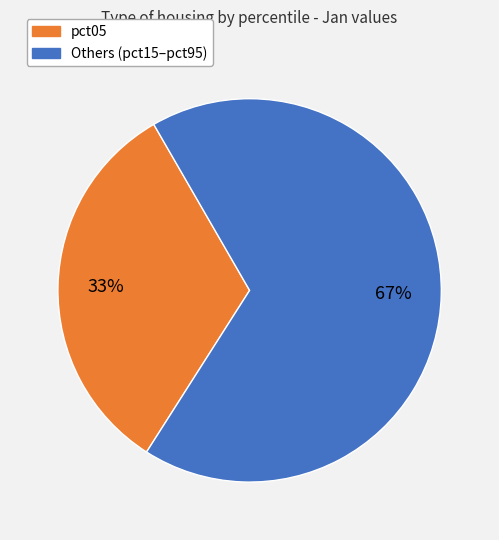

To the nearest percent, what is the combined percentage of pct05 and Others (pct15–pct95)?

100%